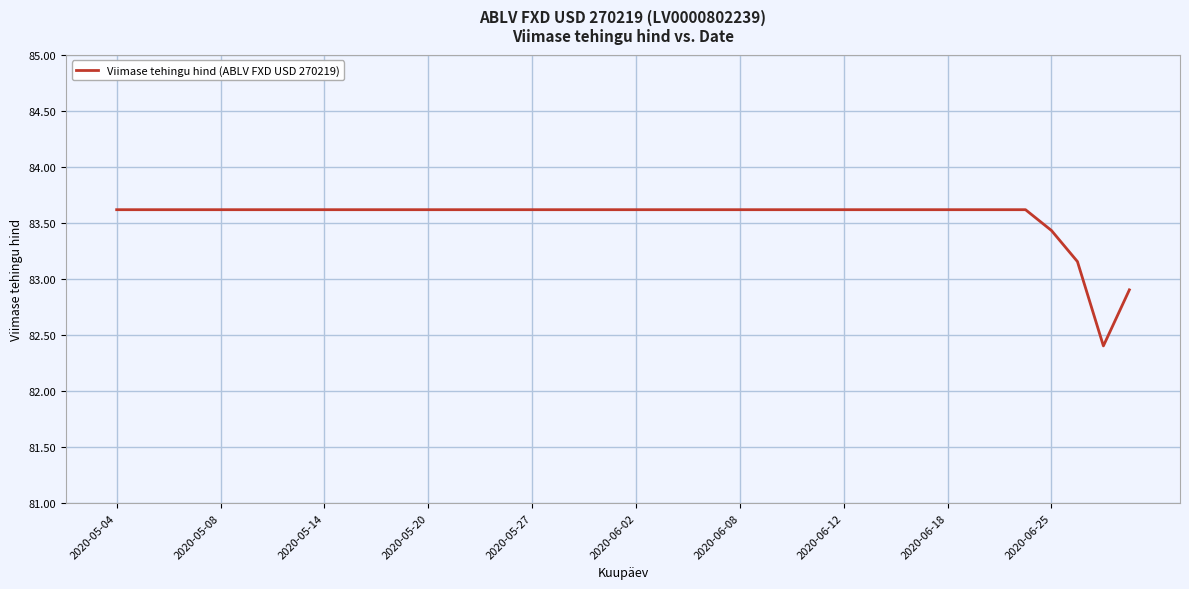

What is the difference between the maximum and minimum values?

1.2